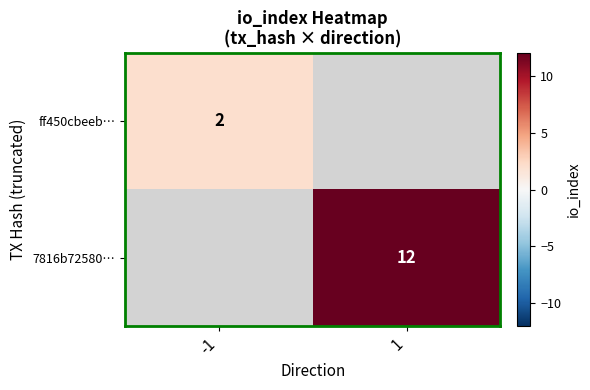

Is it true that ff450cbeeb… equals 2.6 at -1?

False